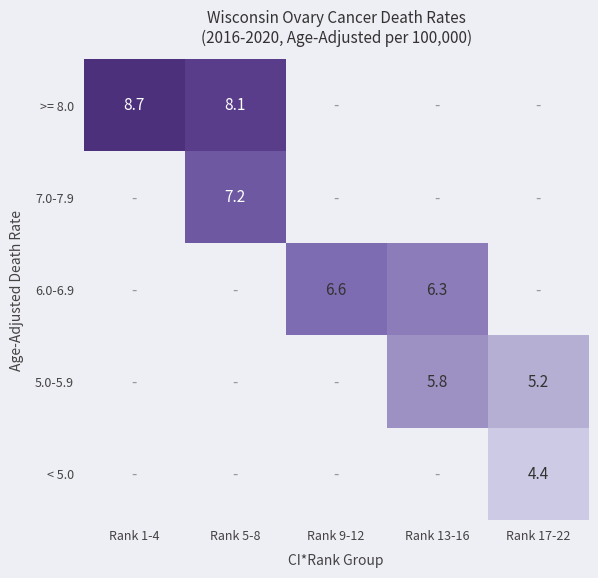

What is the smallest value displayed?

4.4